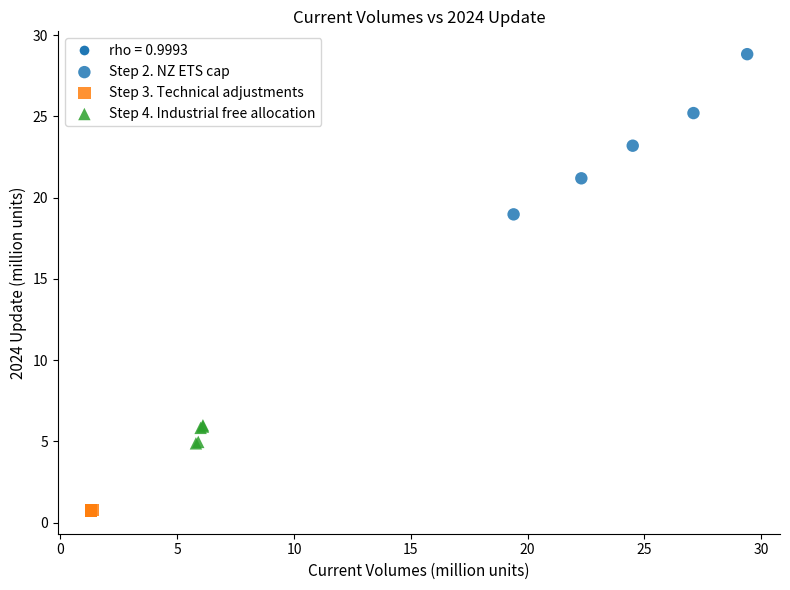

Which series reaches the maximum Y coordinate?

Step 2. NZ ETS cap